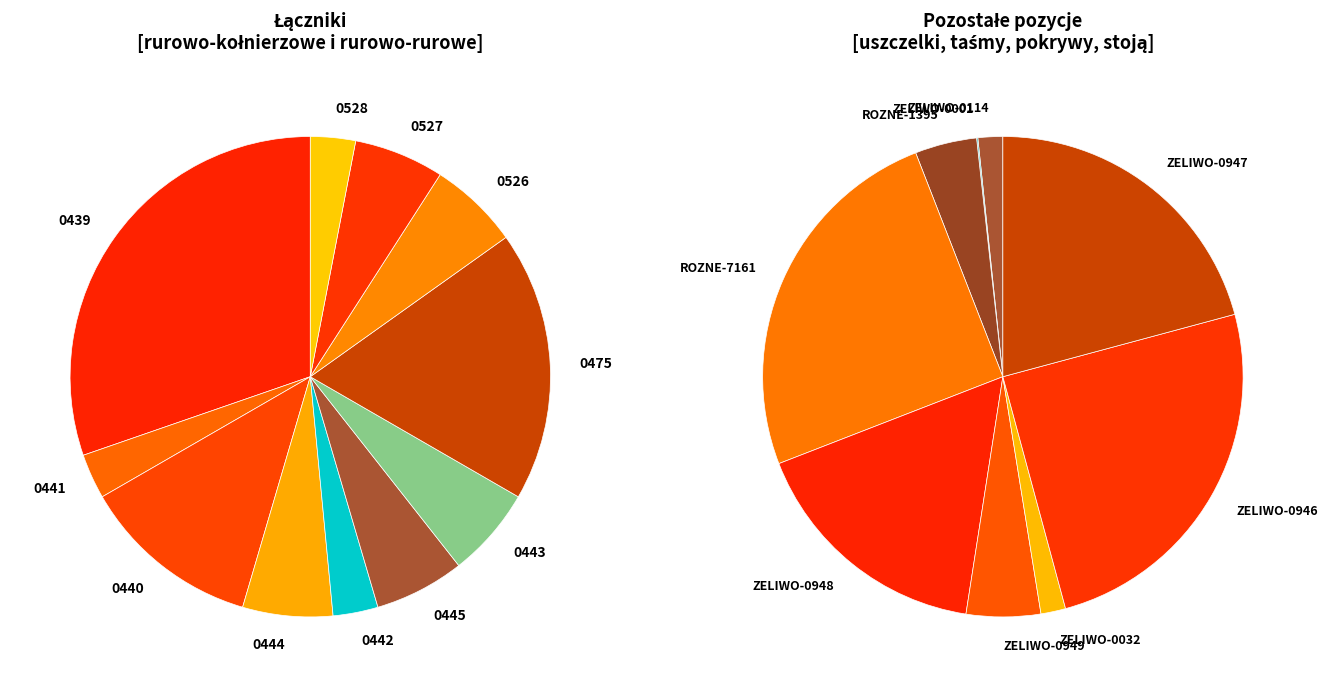

How many segments does this pie chart have?

20